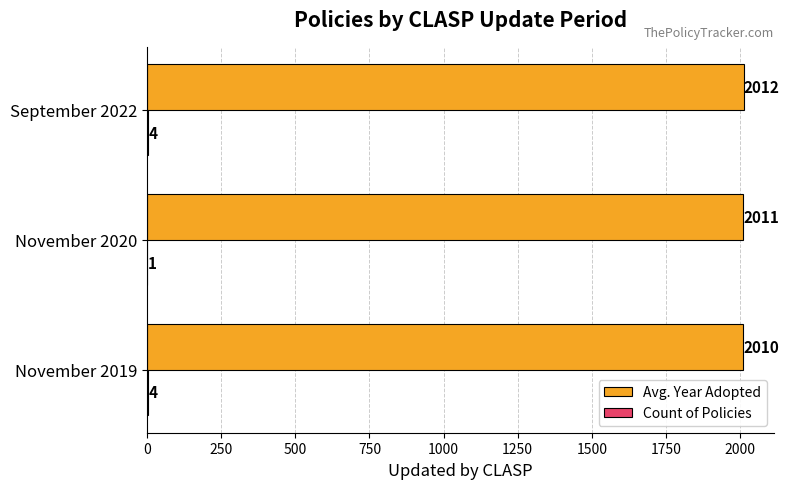

At which category does the chart reach its peak across all series?

September 2022